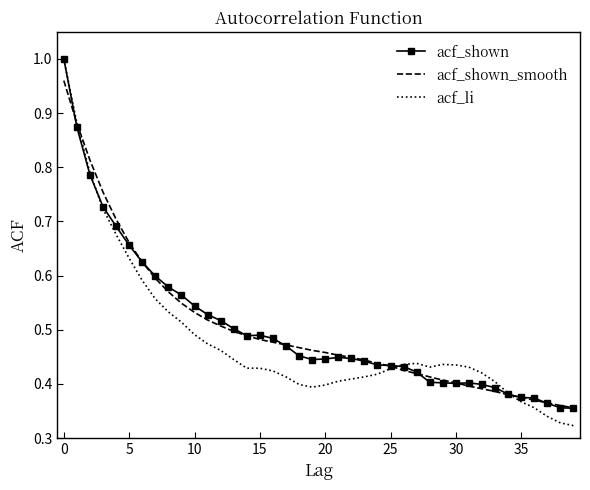

Which series has the largest range (max minus min)?

acf_li